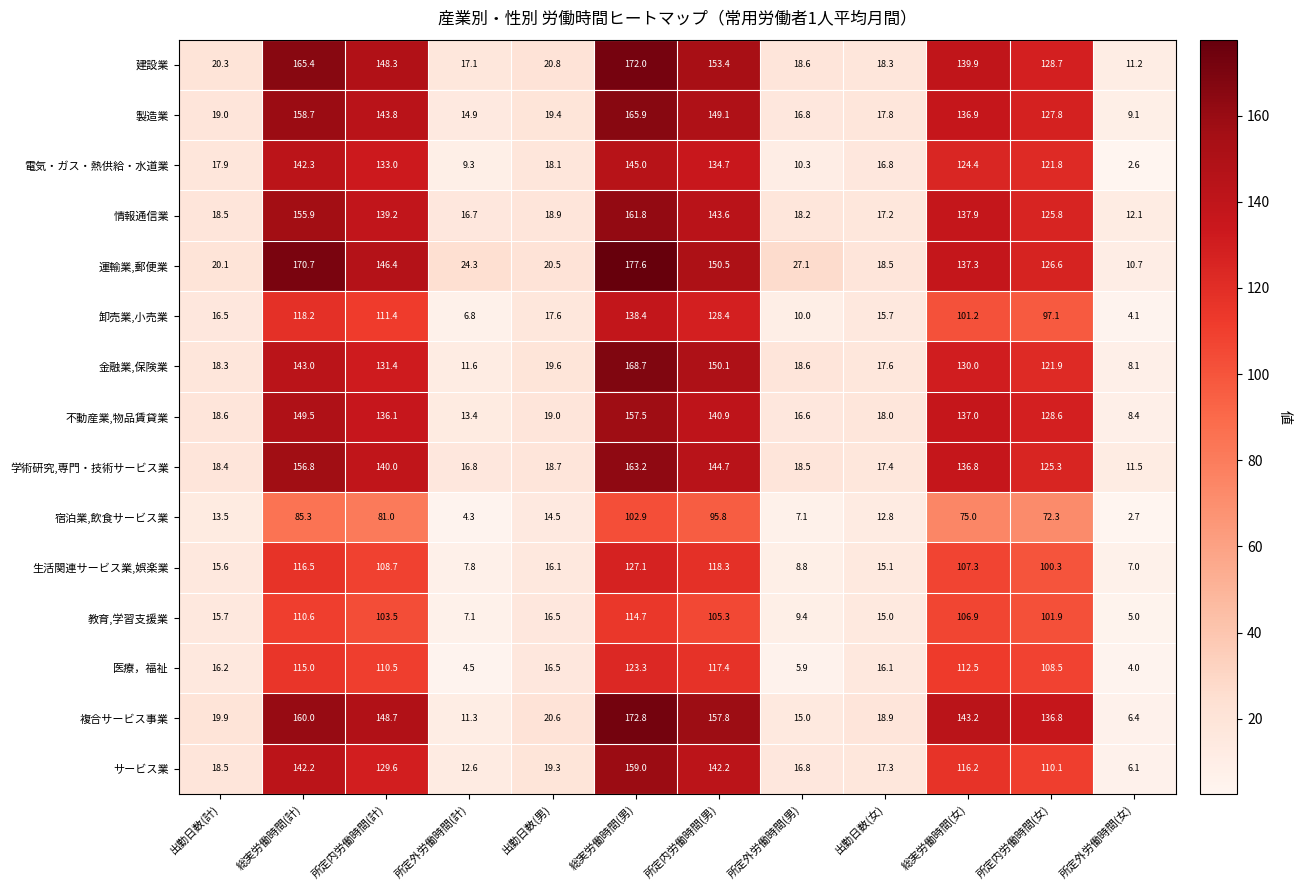

What is the sum of all 医療，福祉 values?

750.4